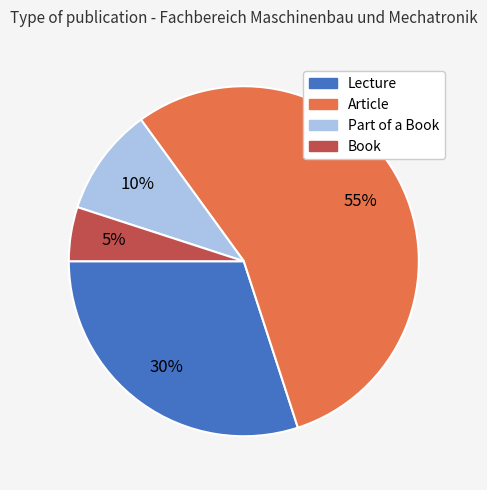

To the nearest percent, what portion does Lecture represent?

30%